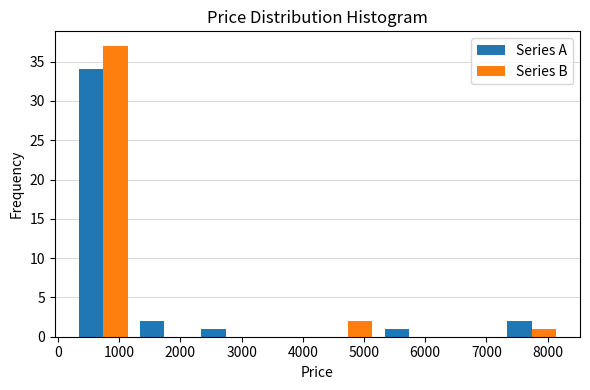

In the Series B series, which range on the x-axis has the tallest bar?

200 to 1200